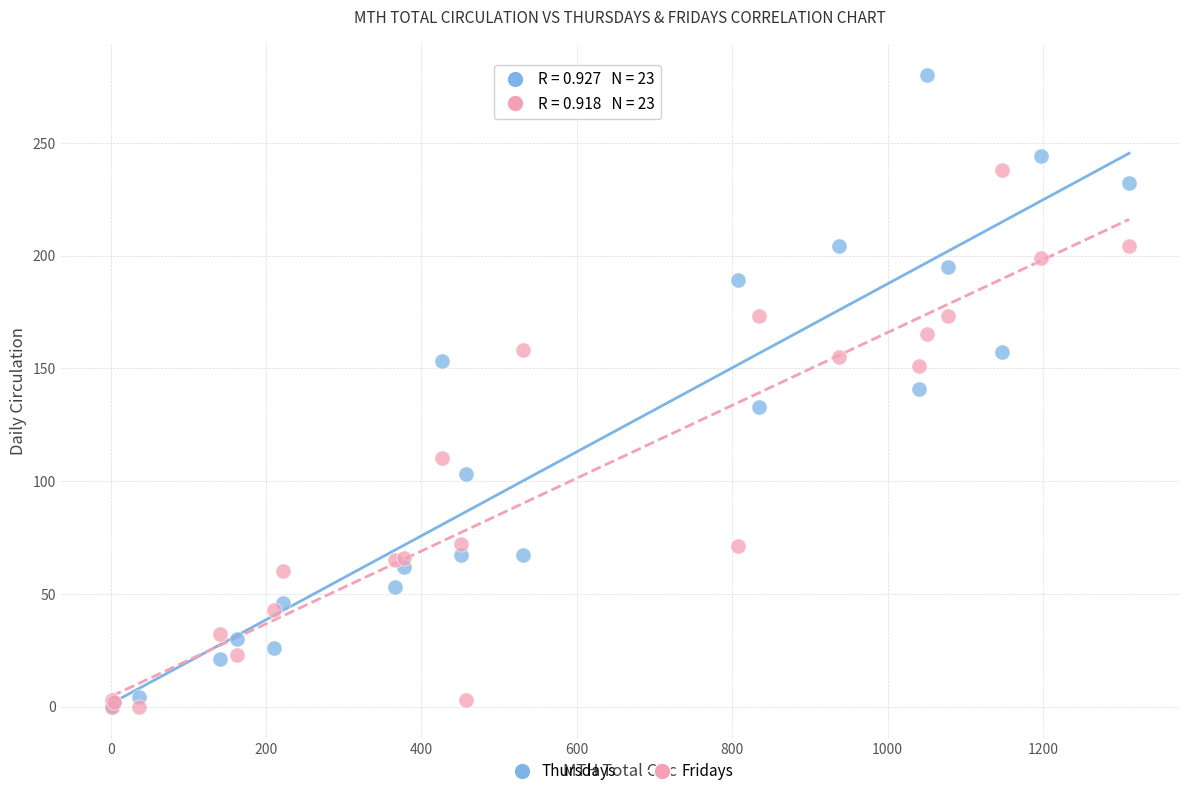

In the Fridays series, what Y value is closest to 119?

110